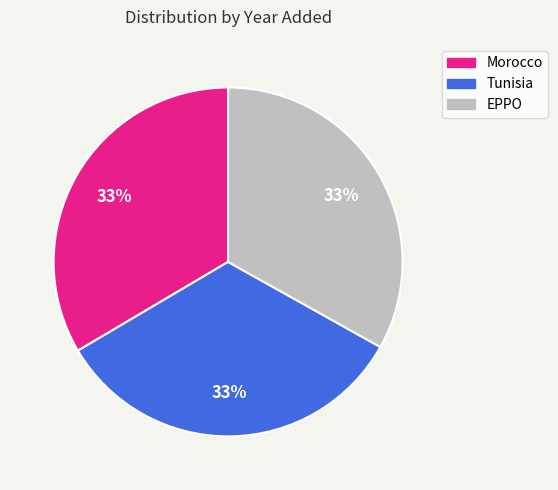

Approximately how many times larger is the value at Tunisia compared to Morocco?

1.0